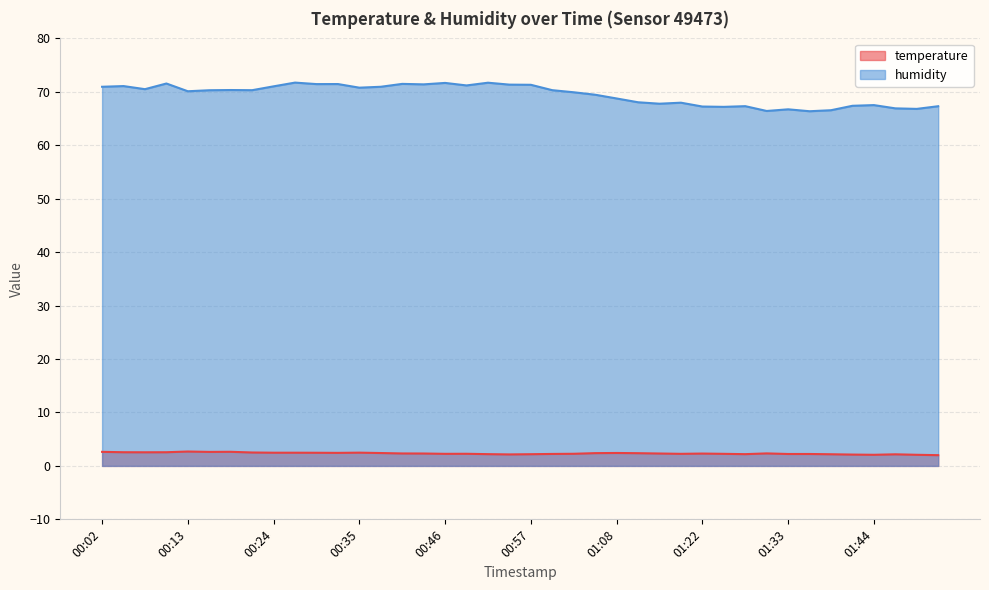

In temperature, how many points are higher than both neighbors (excluding endpoints)?

8